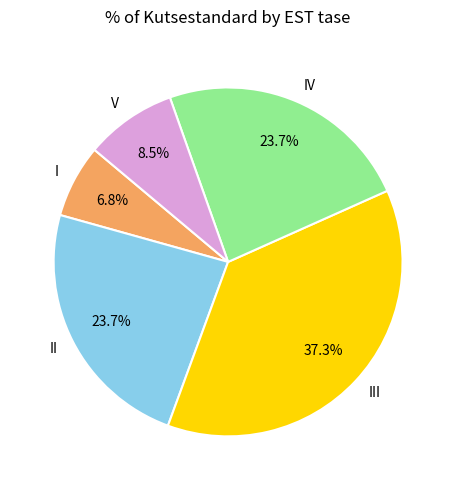

Combined, what portion of the pie is V and I?

15.3%